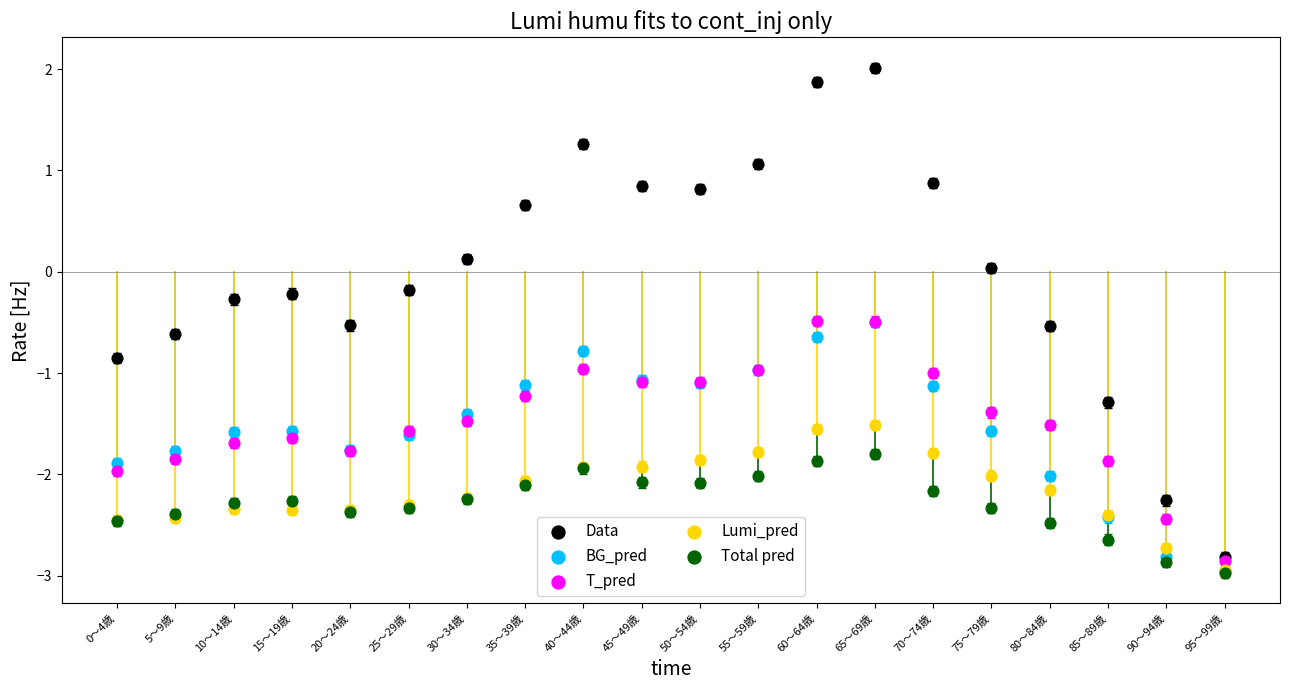

Which series contains the highest Y value?

Data